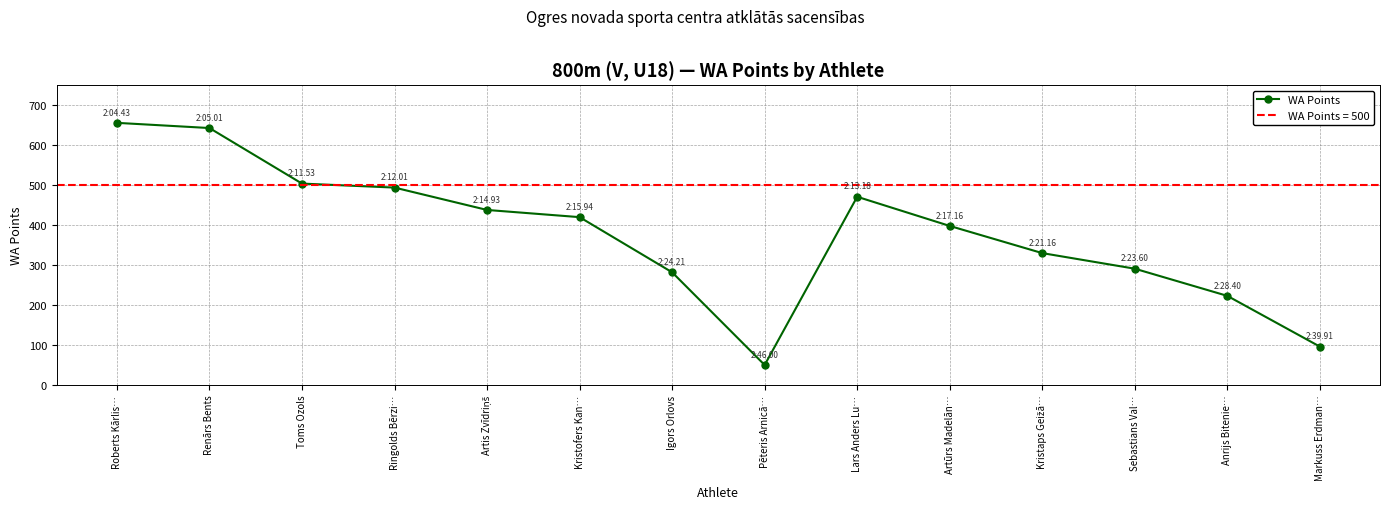

The chart shows a value of 504 at Toms Ozols. True or false?

True